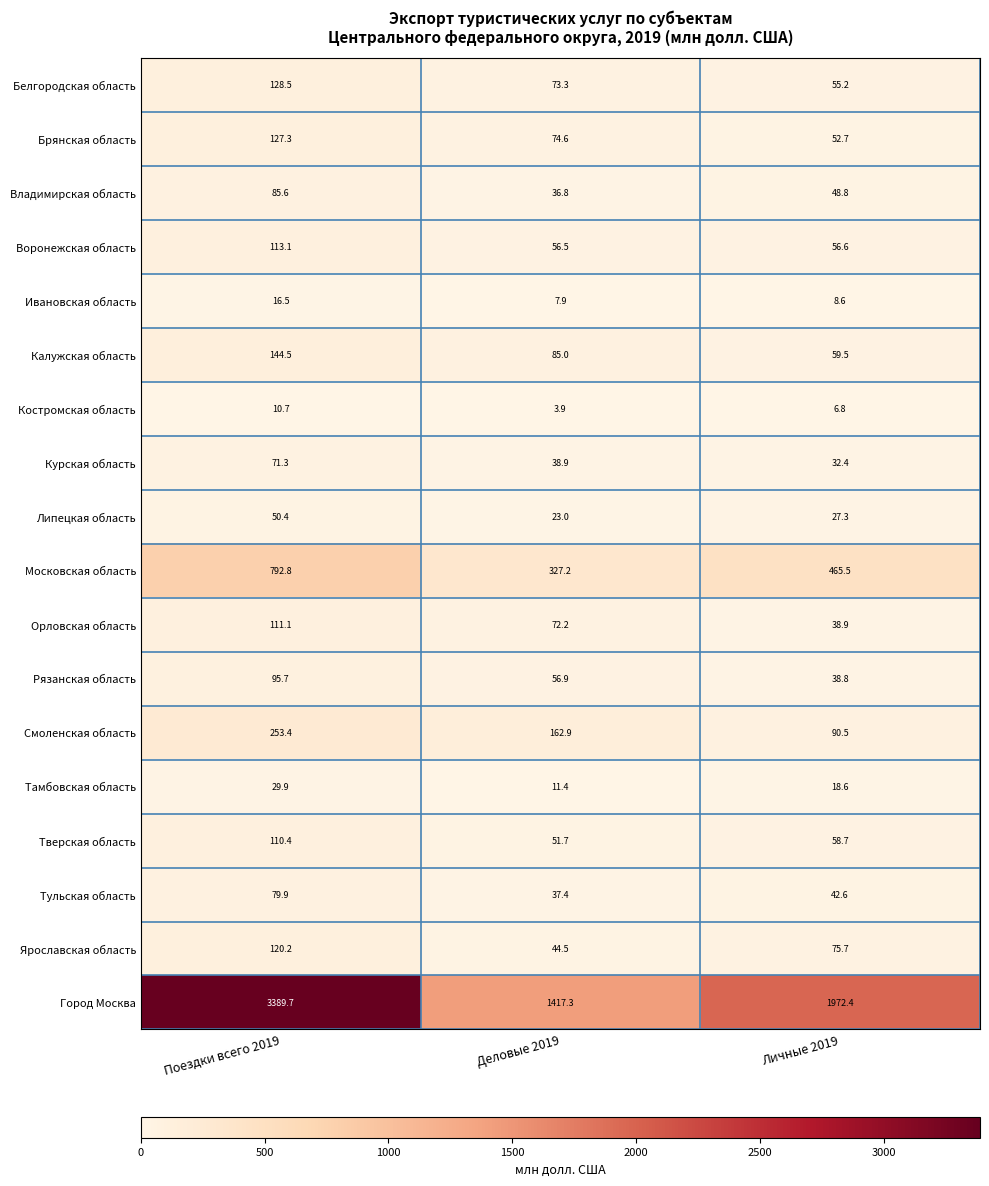

Count the number of data series in this chart.

18